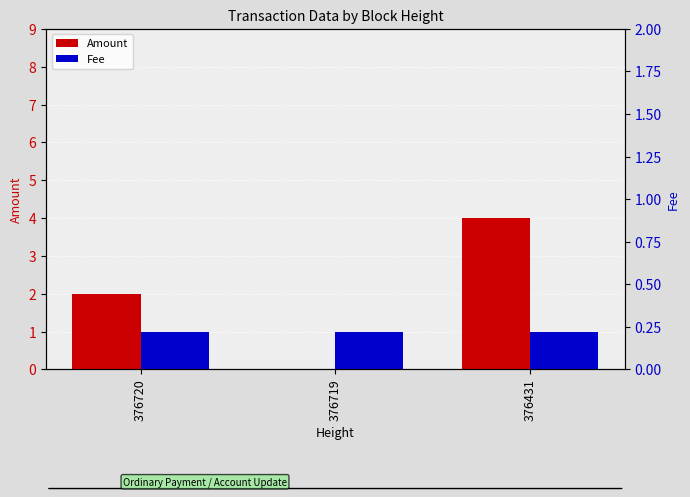

What are all the series names shown in the legend?

Amount, Fee